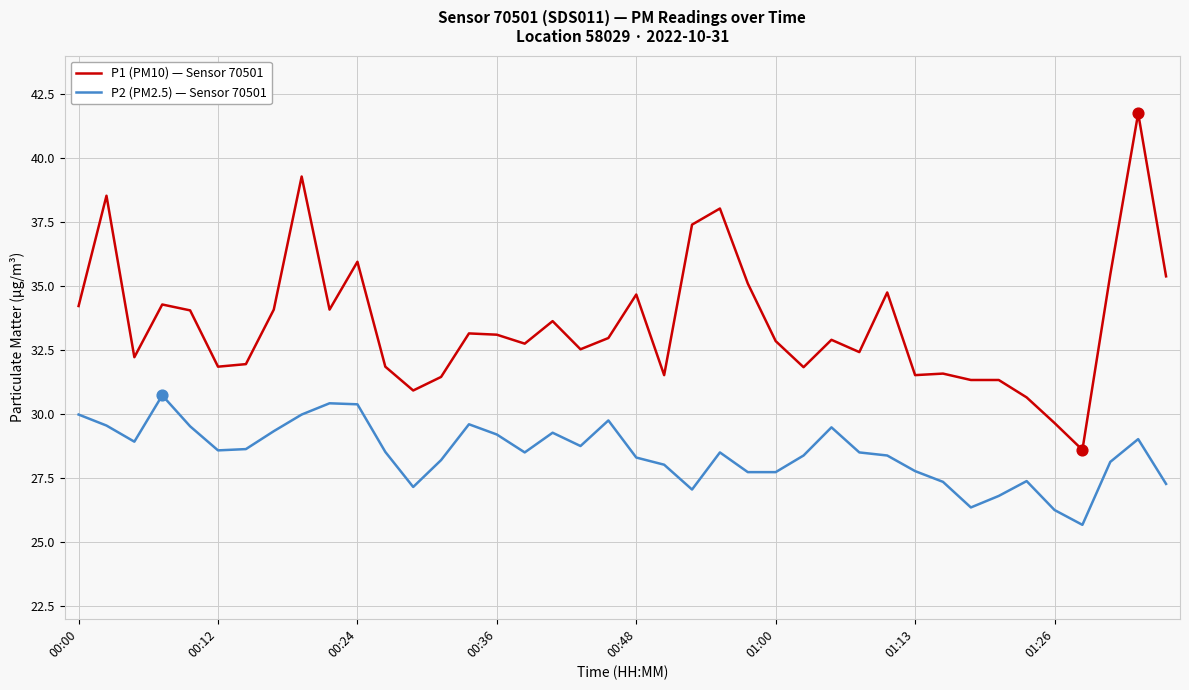

Which series has the largest total across all categories?

P1 (PM10) — Sensor 70501